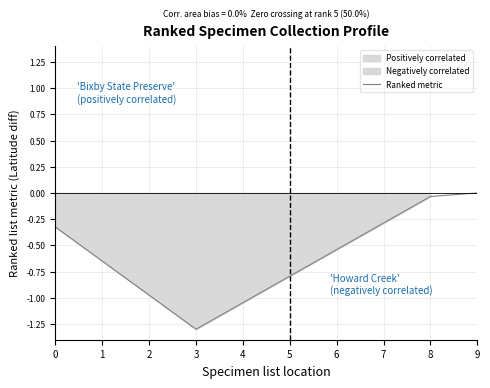

What is the change in value from 2 to 4?

-0.1